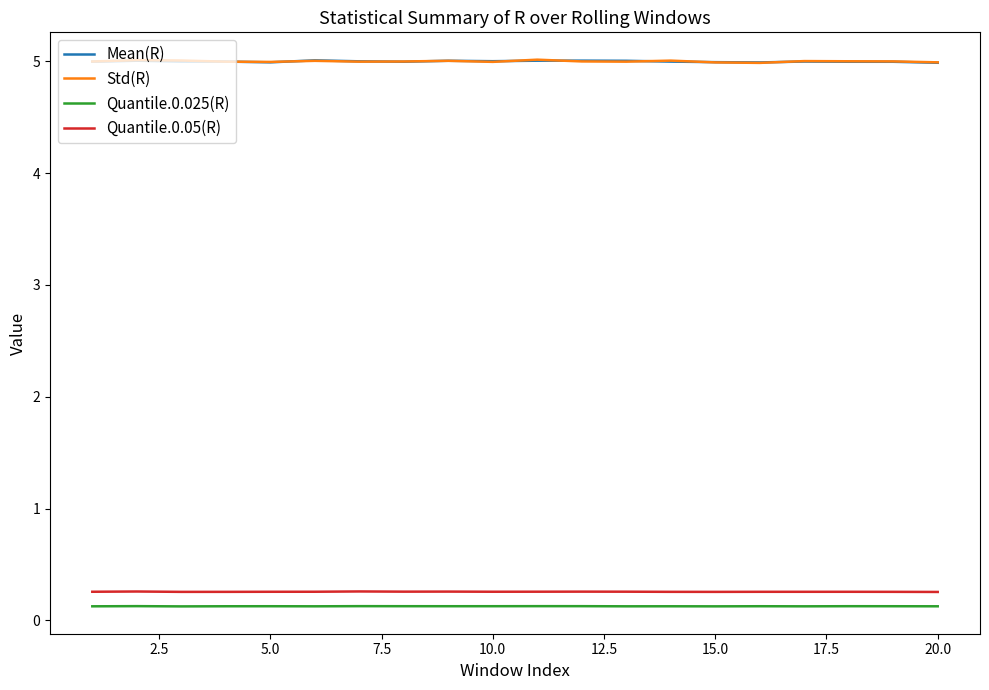

What is the maximum value for Quantile.0.05(R)?

0.3